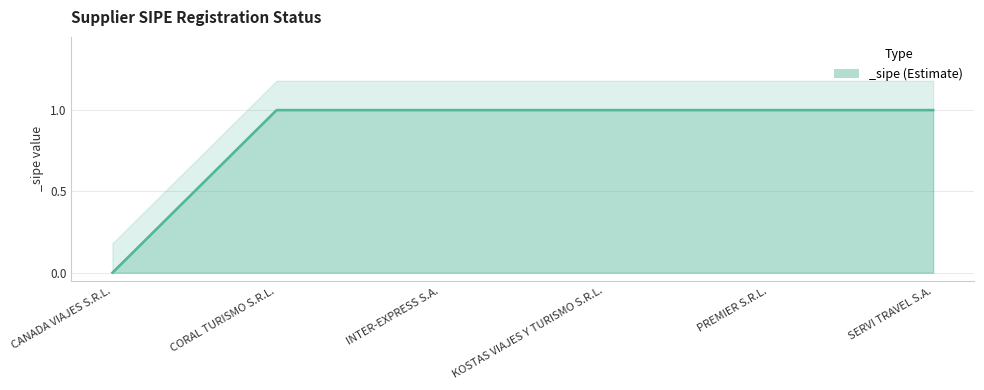

List the labels in order of value, smallest first.

CANADA VIAJES S.R.L., CORAL TURISMO S.R.L., INTER-EXPRESS S.A., KOSTAS VIAJES Y TURISMO S.R.L., PREMIER S.R.L., SERVI TRAVEL S.A.